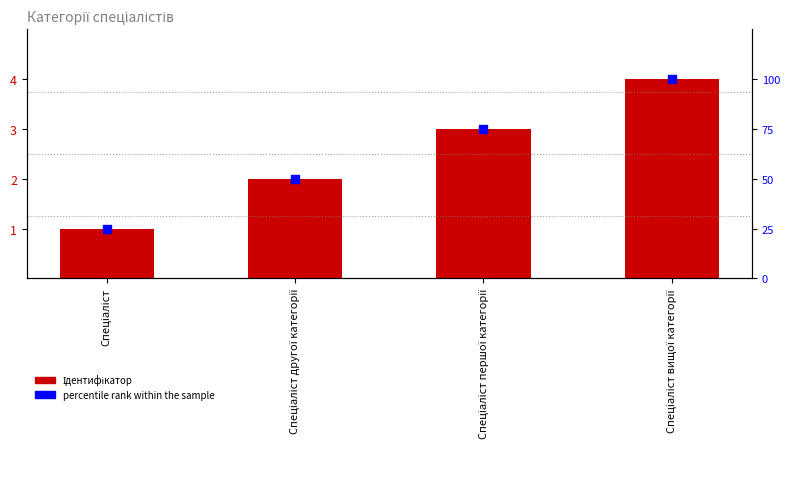

Which series contains the lowest Y value?

Ідентифікатор